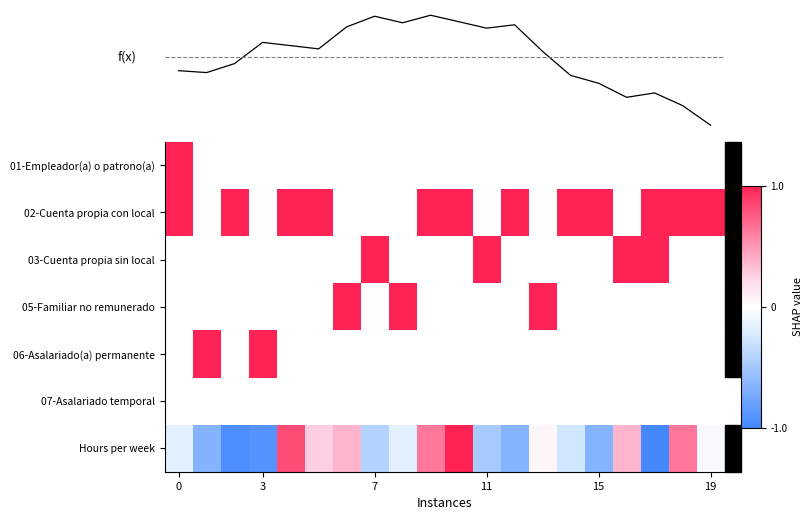

True or false: 07-Asalariado temporal has a value of 0.0 at 19.

True